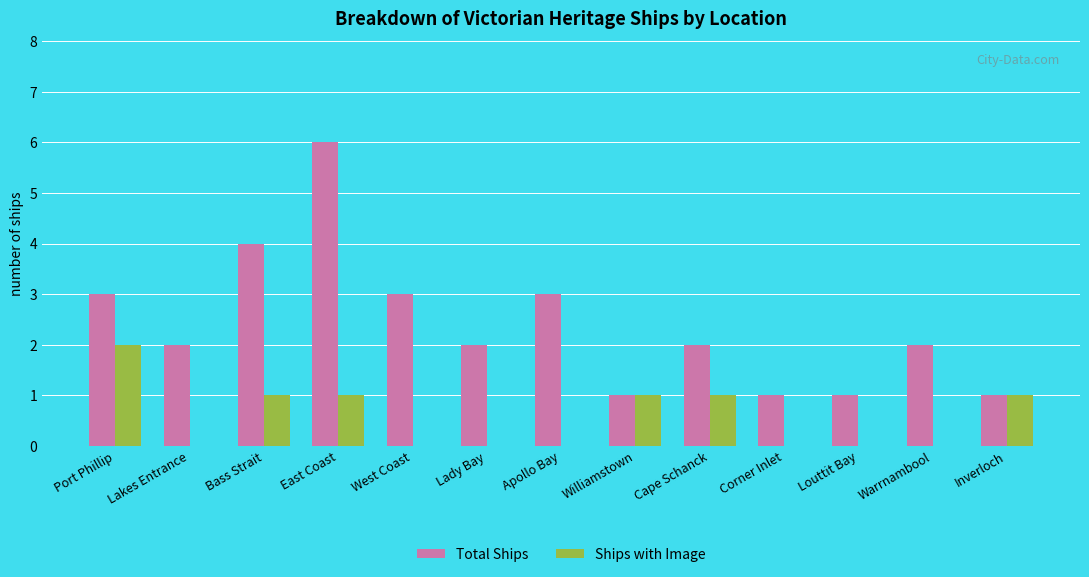

What is the total value across all series at Corner Inlet?

1